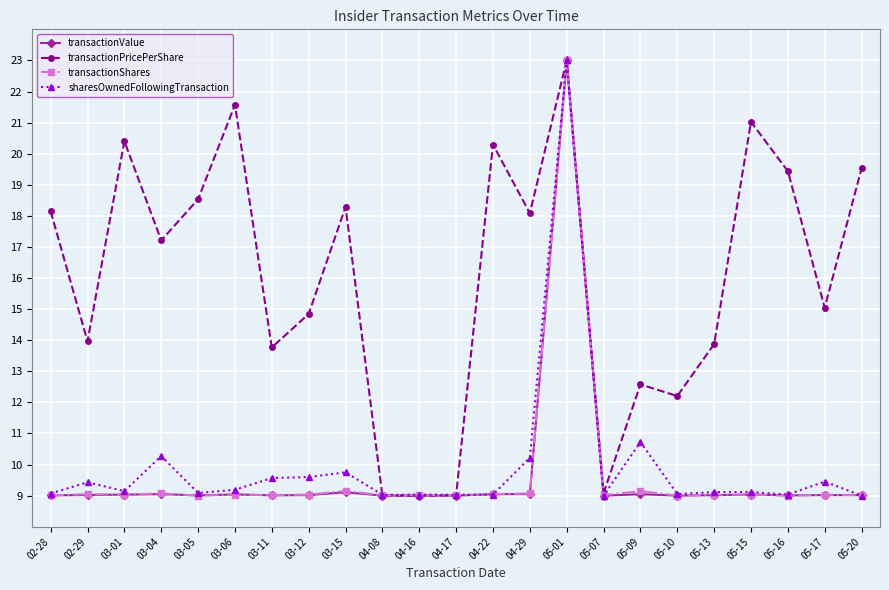

What is the label of the 15th point from the left?

05-01